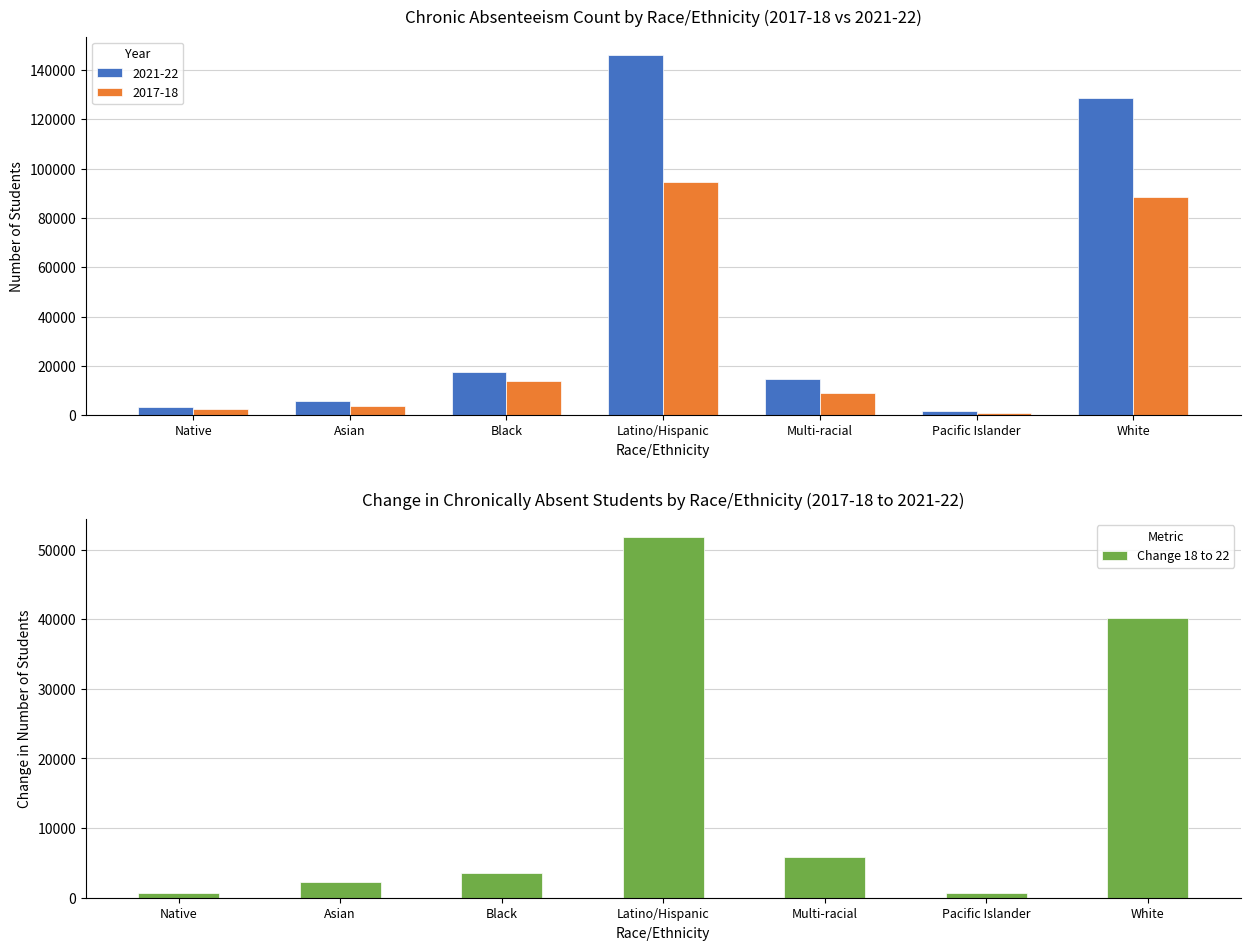

Are the bars horizontal?

No